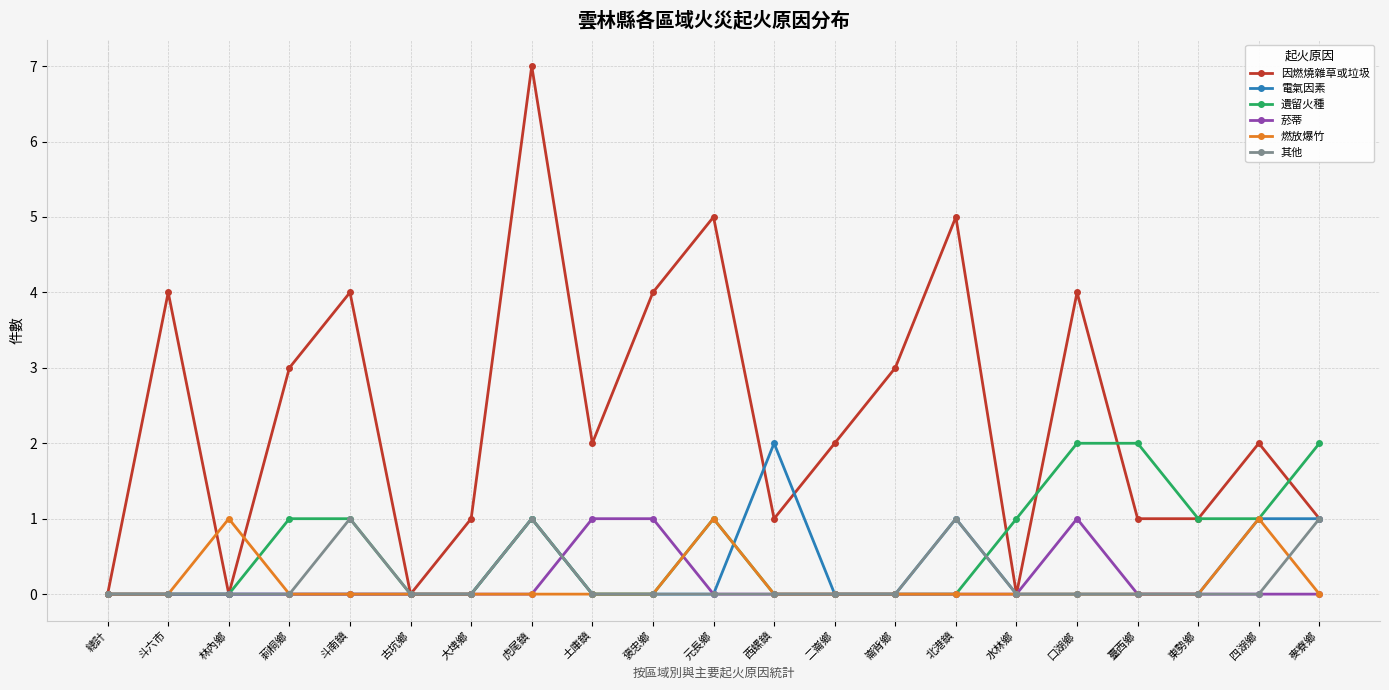

True or false: 燃放爆竹 has more than 0 interior local peaks.

True